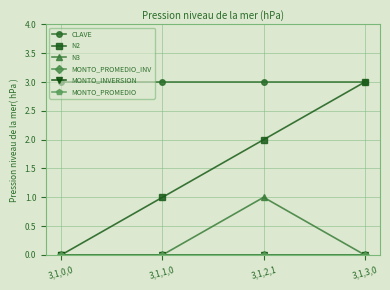

What is the highest value of the CLAVE series?

3